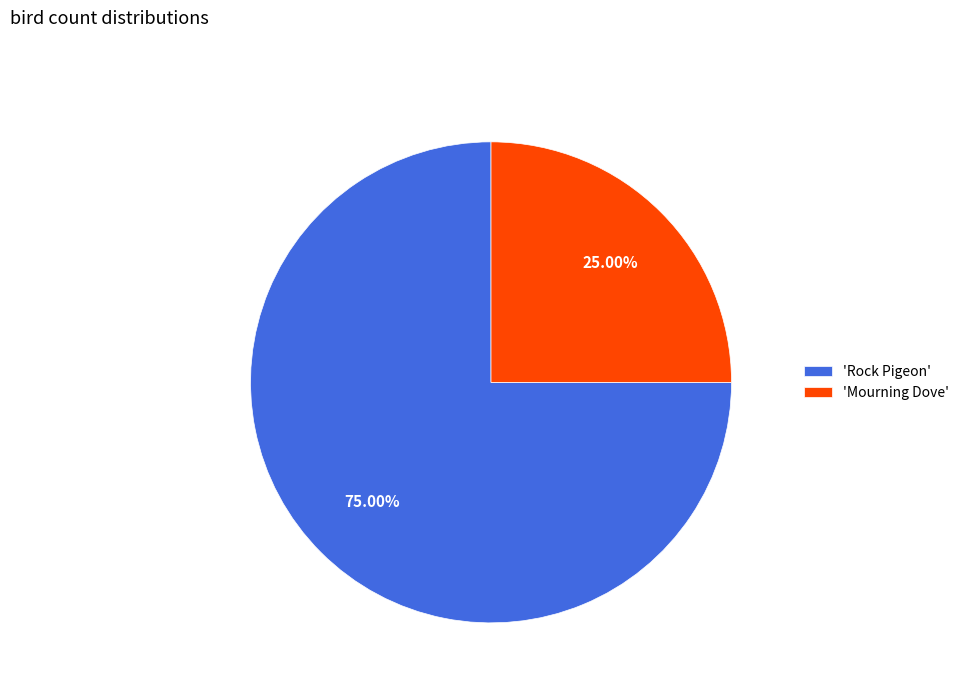

Approximately how many times larger is the value at 'Rock Pigeon' compared to 'Mourning Dove'?

3.0